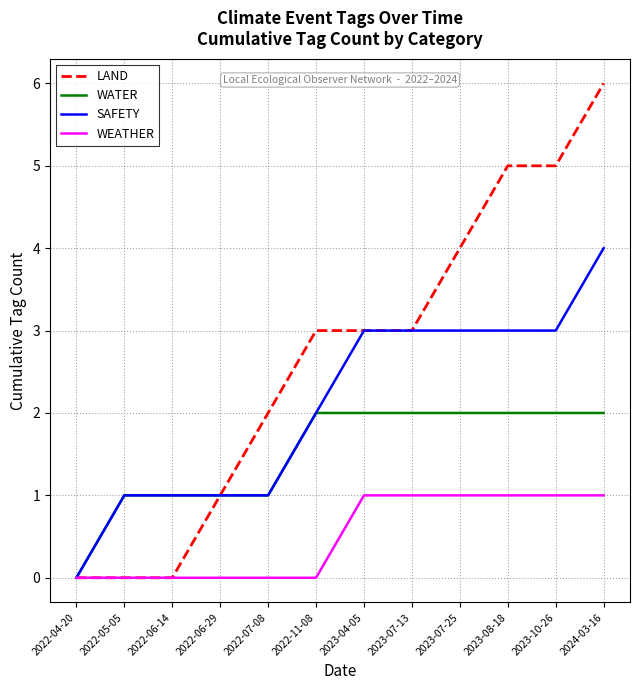

What is the difference between the second highest and second lowest values in the LAND series?

5